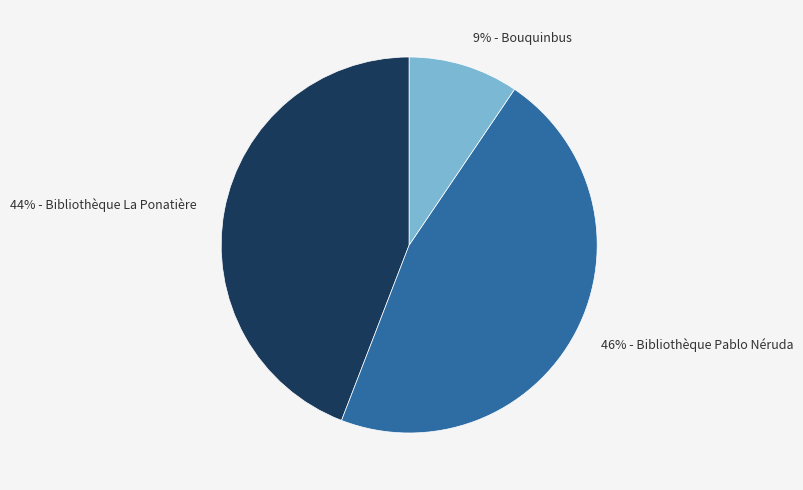

Rank the categories by value from lowest to highest.

9% - Bouquinbus, 44% - Bibliothèque La Ponatière, 46% - Bibliothèque Pablo Néruda